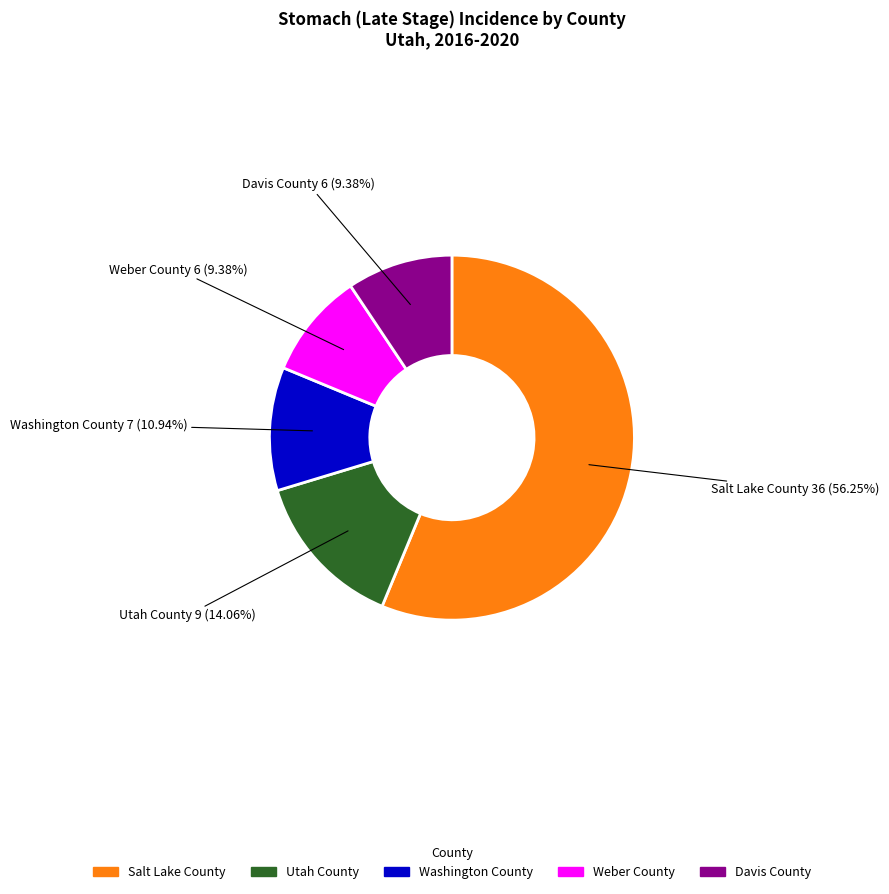

The Washington County slice represents 11% of the pie. True or false?

True